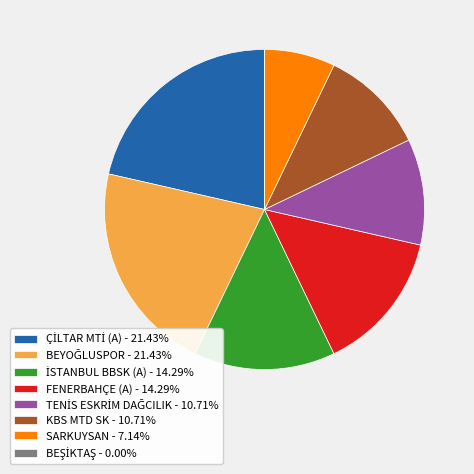

Does SARKUYSAN - 7.14% represent more than half of the total?

No